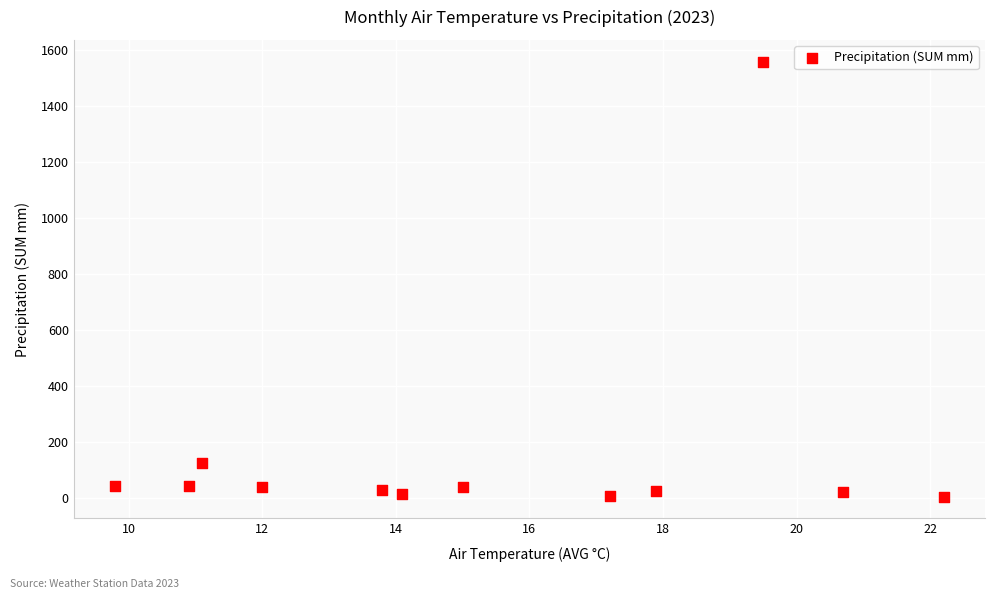

What Y value in the scatter plot is closest to 781?

124.6